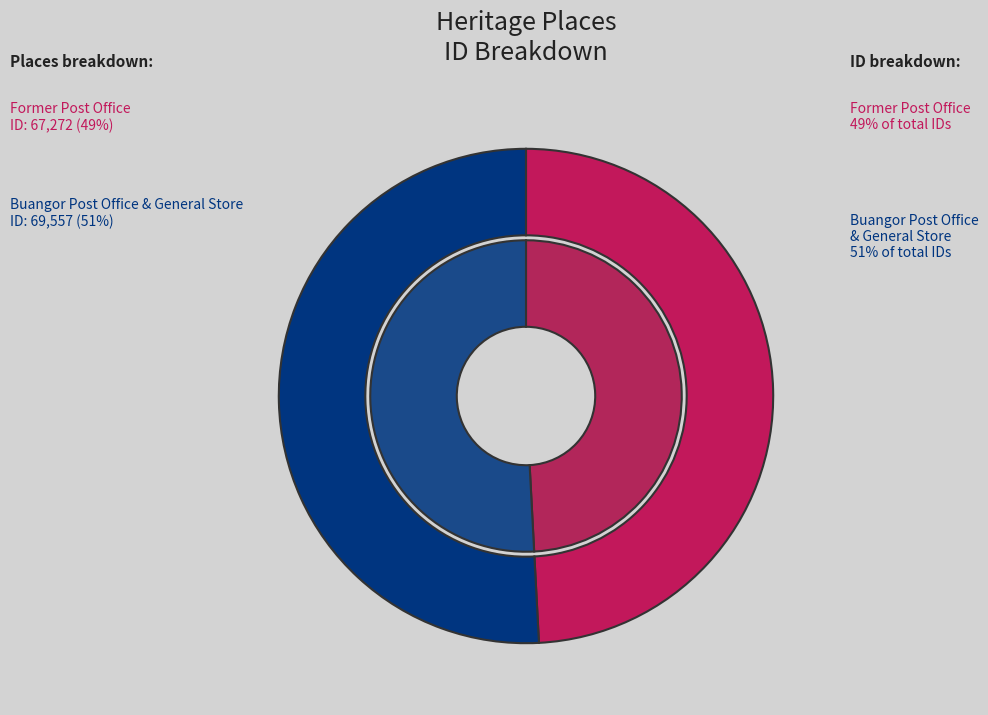

Is it true that Former Post Office is 49% of the pie?

True